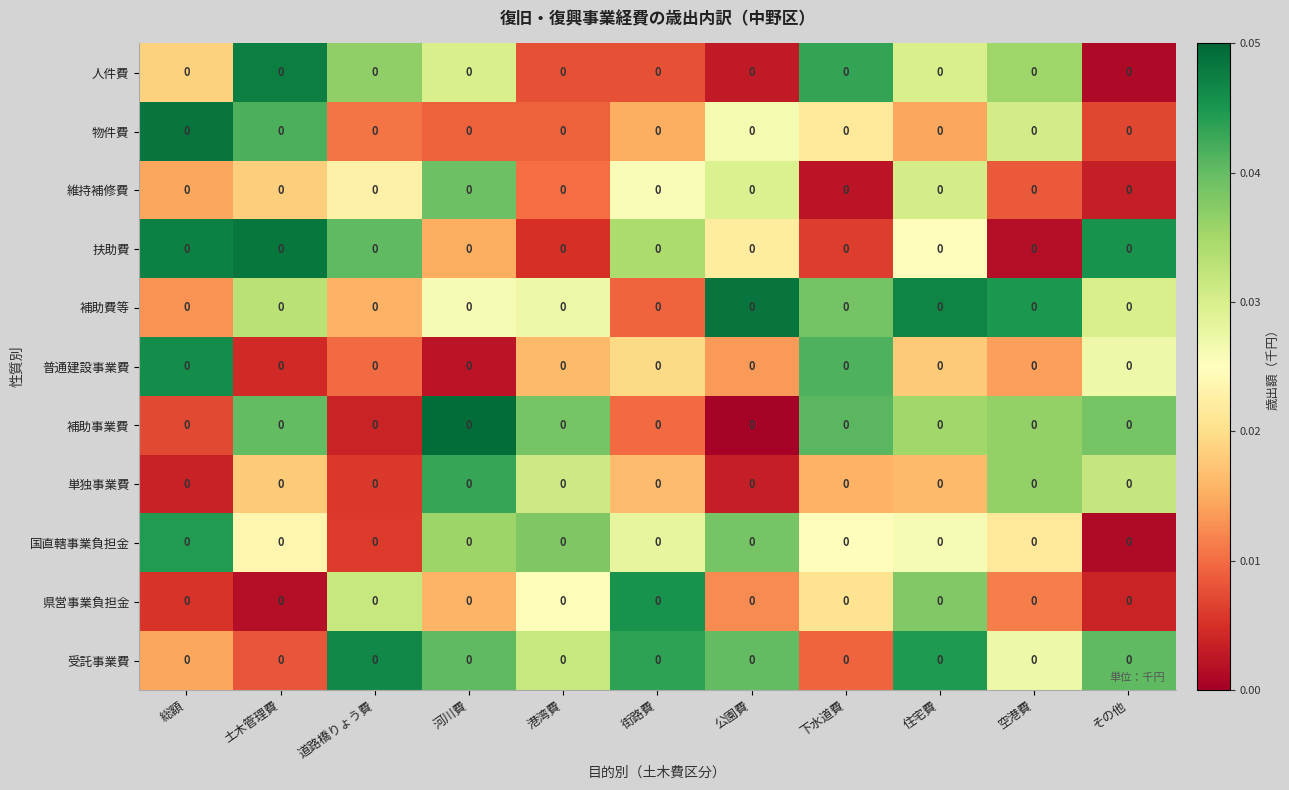

Is the value of 補助費等 at 河川費 greater than the value of 単独事業費 at 道路橋りょう費?

Yes